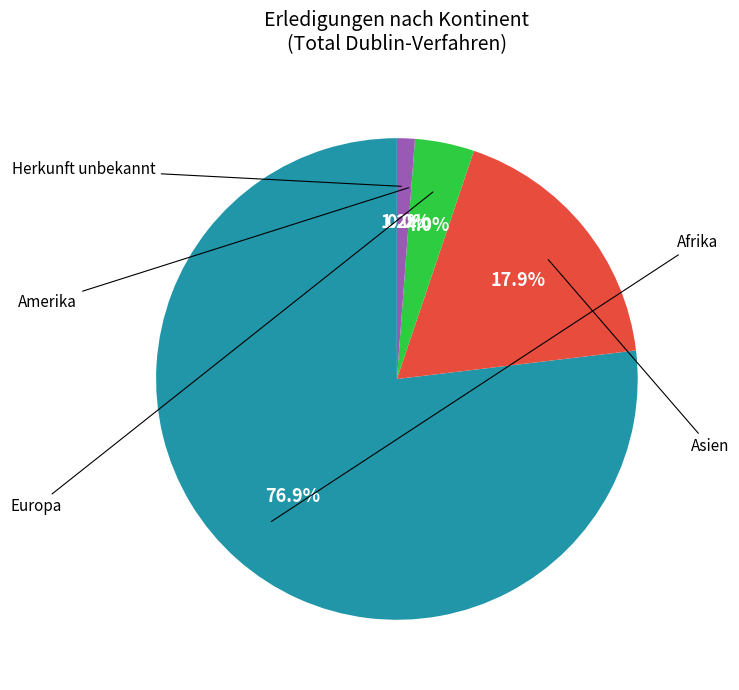

What is the majority slice?

Afrika